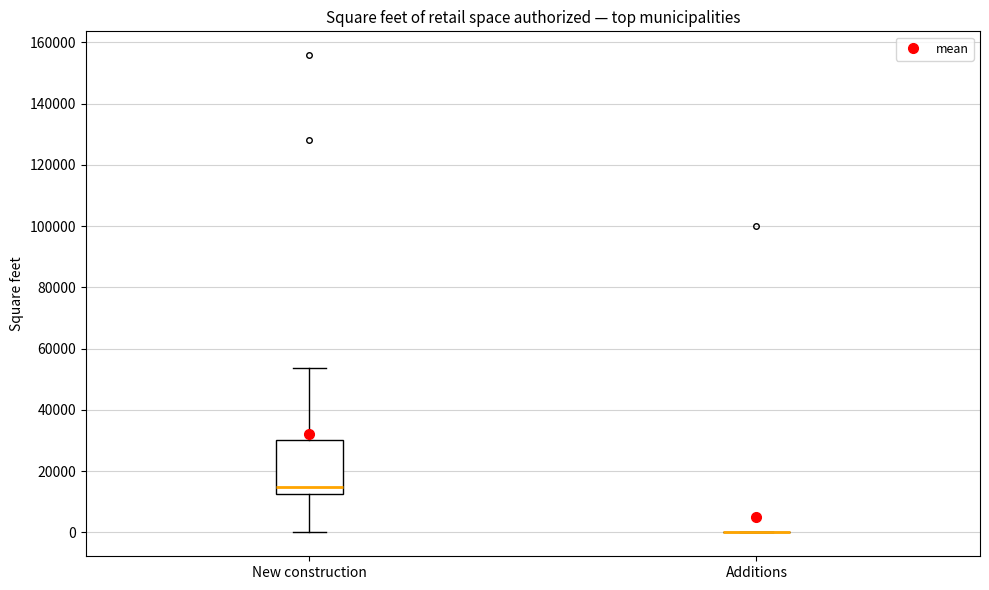

Which box is the tallest, from its lower edge to its upper edge?

New construction